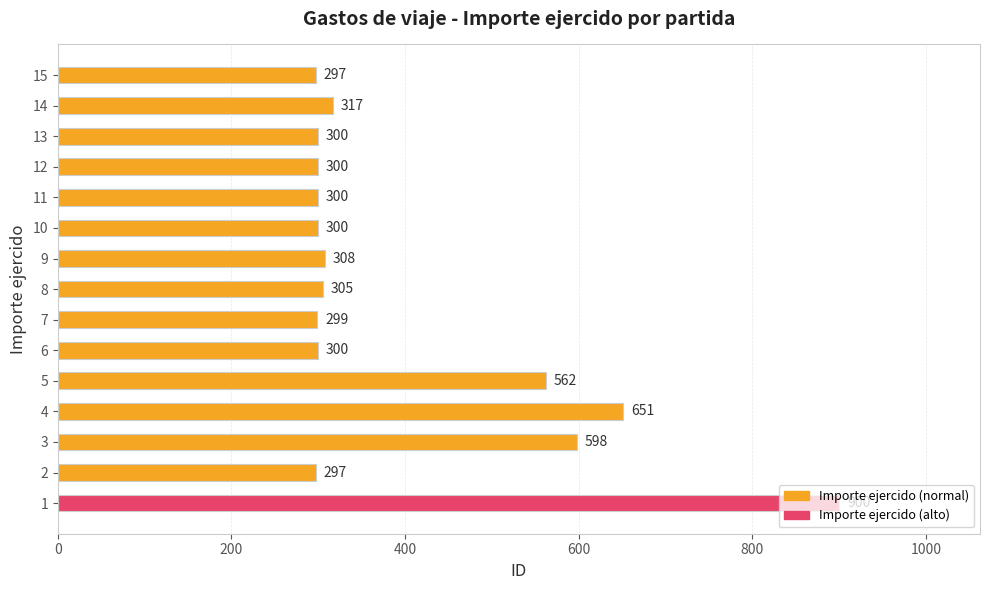

Between 10 and 3, which is larger?

3